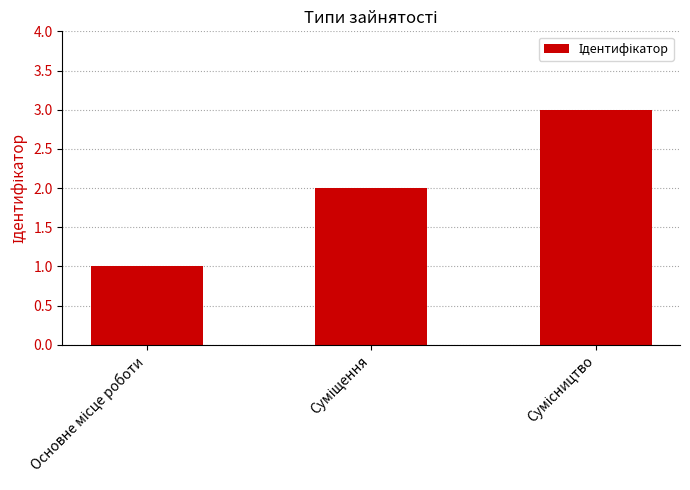

Reading left to right, list all the values displayed in this chart.

1	2	3